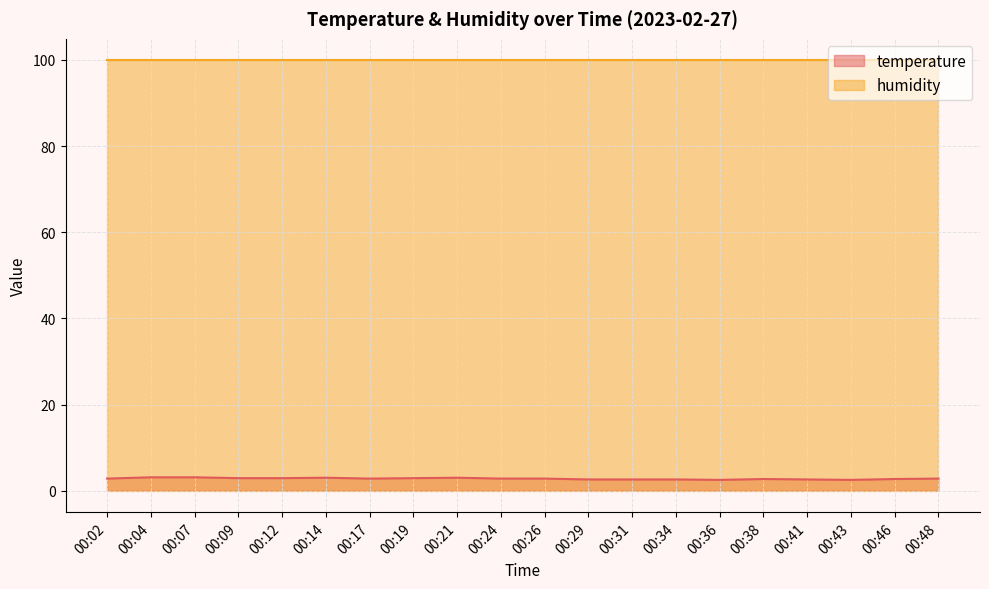

What is the difference between the maximum and minimum values?

0.6